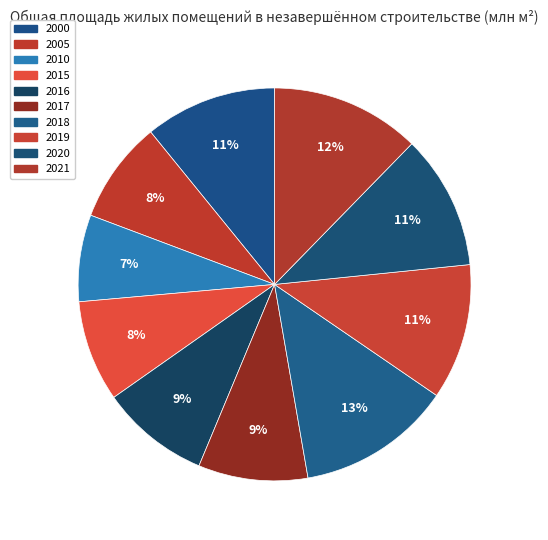

What is the total percentage of 2016 and 2019?

20.1%